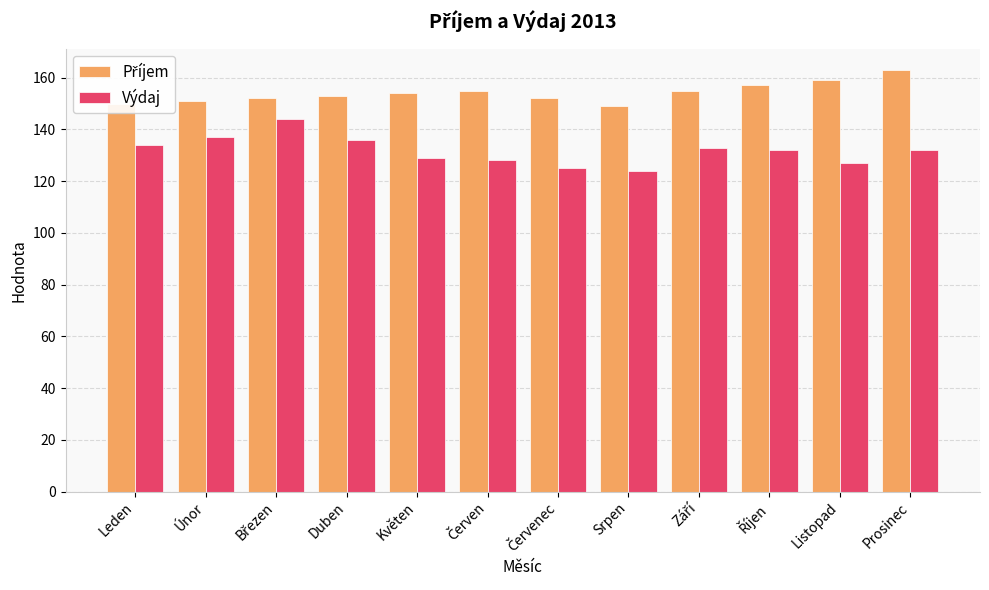

True or false: Výdaj has a value of 71 at Srpen.

False